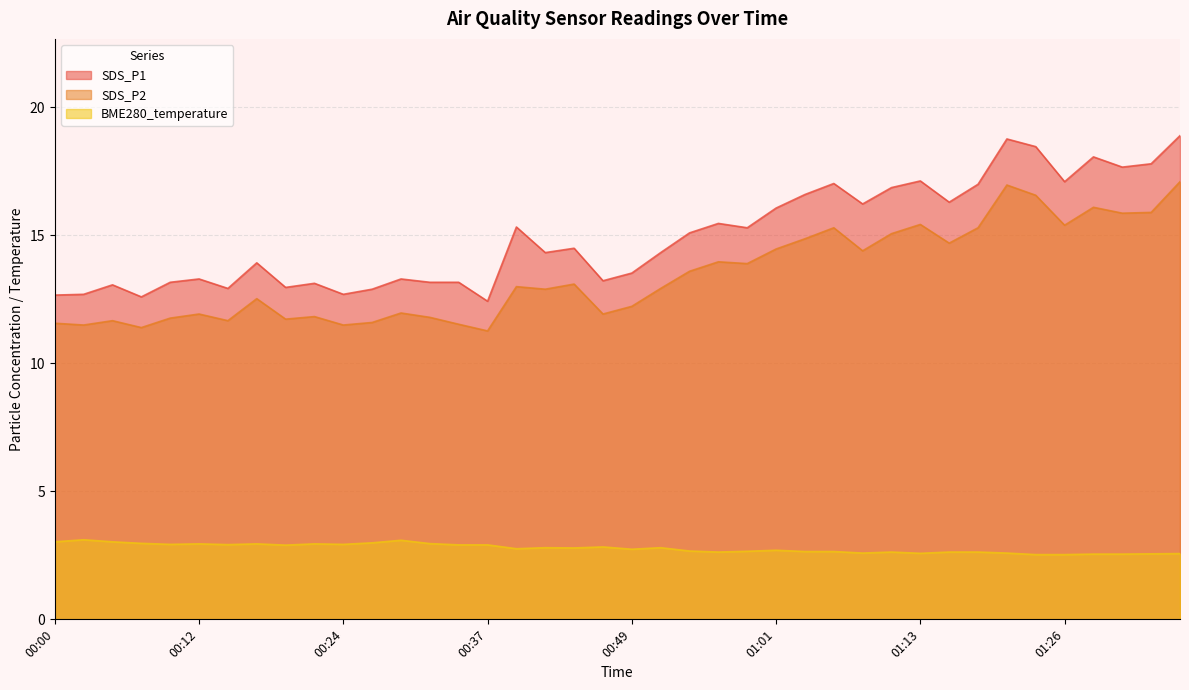

Which series changed the most between 00:03 and 01:18?

SDS_P1